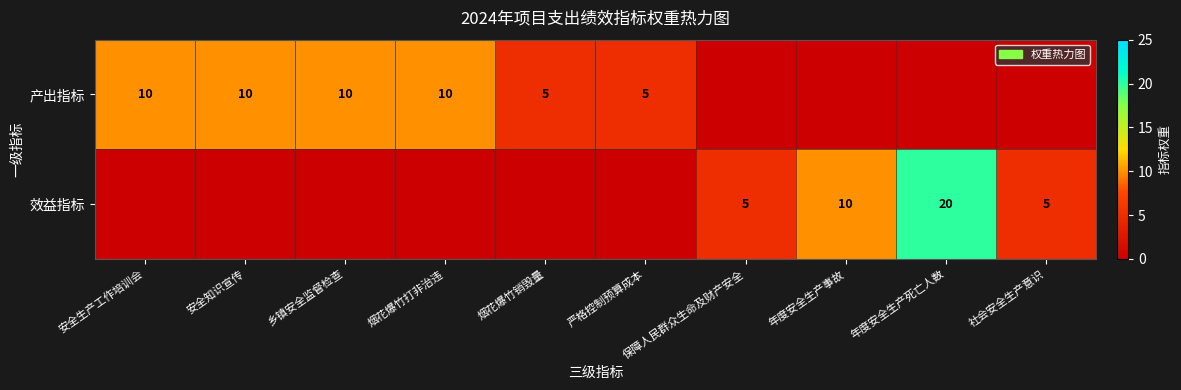

What is the difference between the highest and lowest values at 安全知识宣传?

10